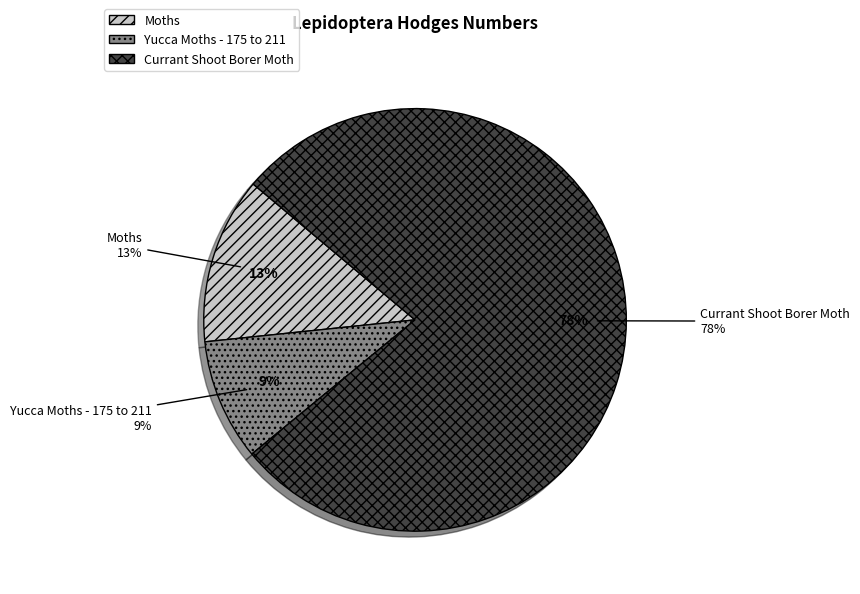

What is the largest slice in the pie chart?

Currant Shoot Borer Moth